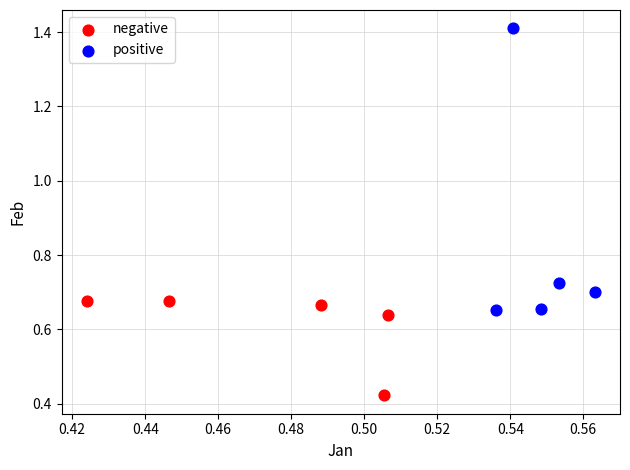

Which series contains the lowest Y value?

negative